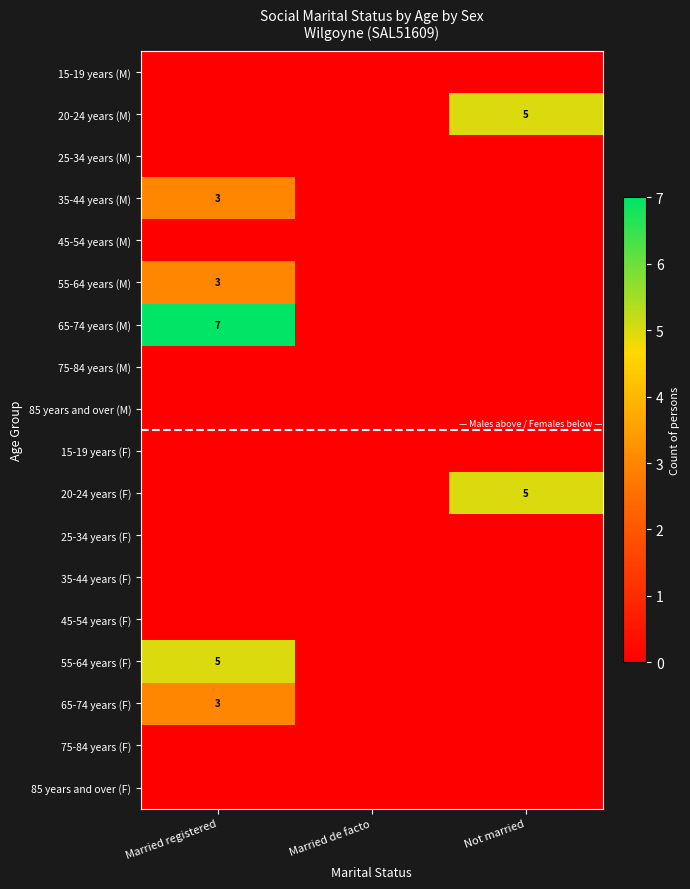

Is it true that 65-74 years (F) equals 5 at Married registered?

False